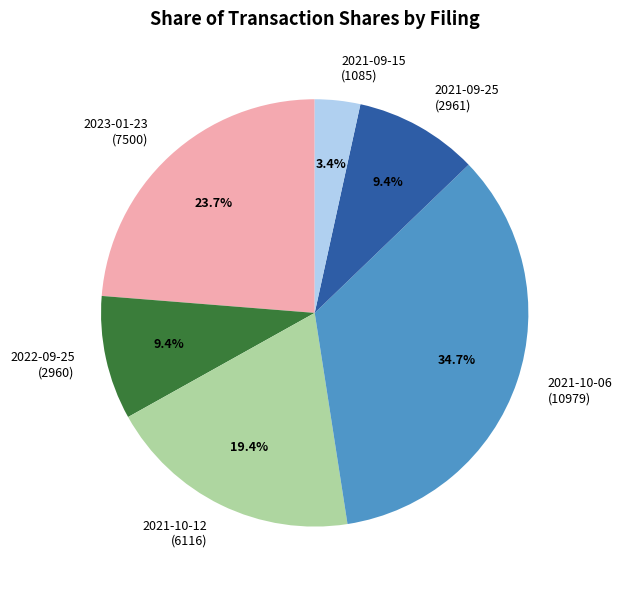

Which category has the smallest portion of the pie?

2021-09-15 (1085)